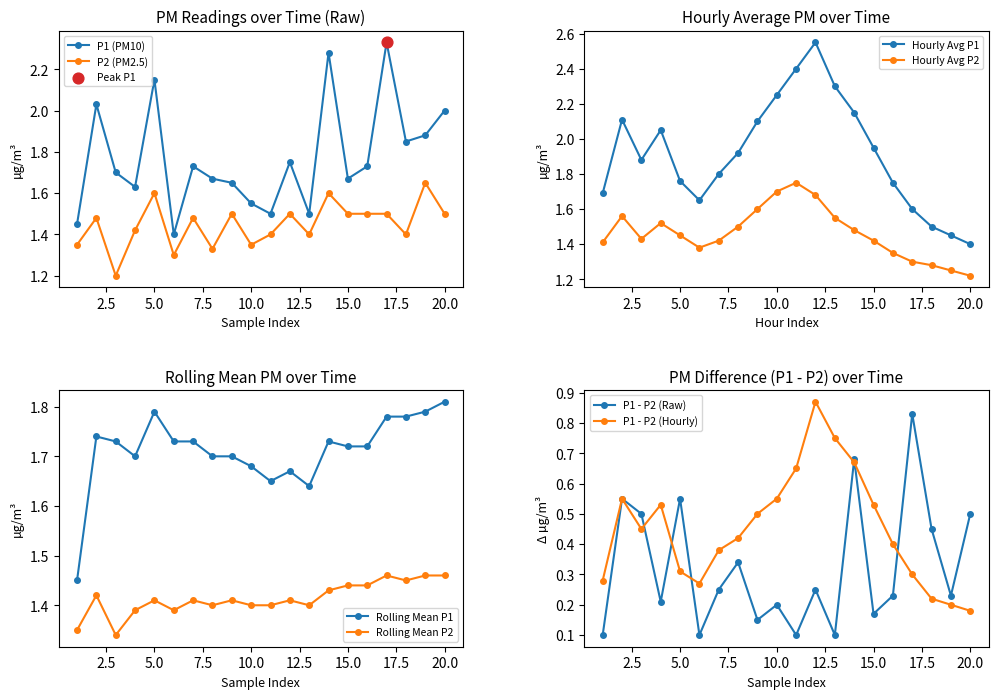

Is the value of P1 at 02:00 greater than the value of P2 at 07:00?

Yes